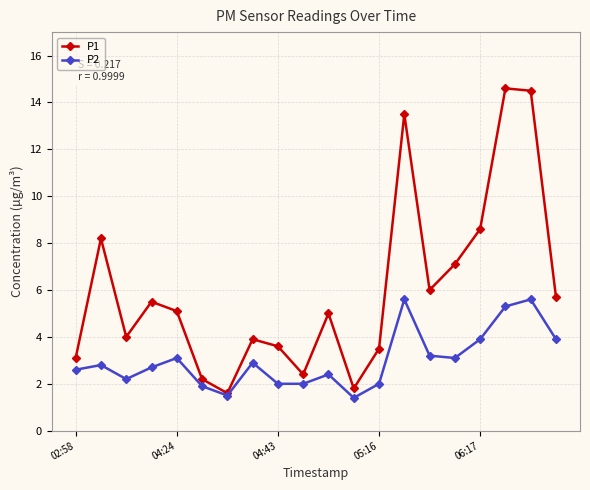

List the series in order of their overall mean, highest first.

P1, P2